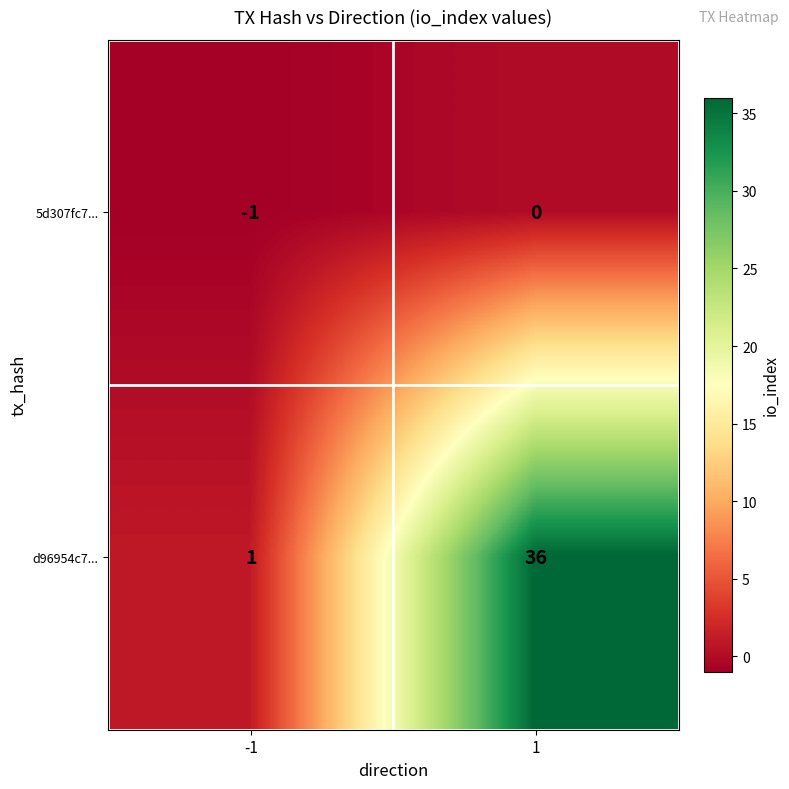

Reading left to right, what are all the values shown in this chart?

5d307fc7...: -1	0
d96954c7...: 1	36